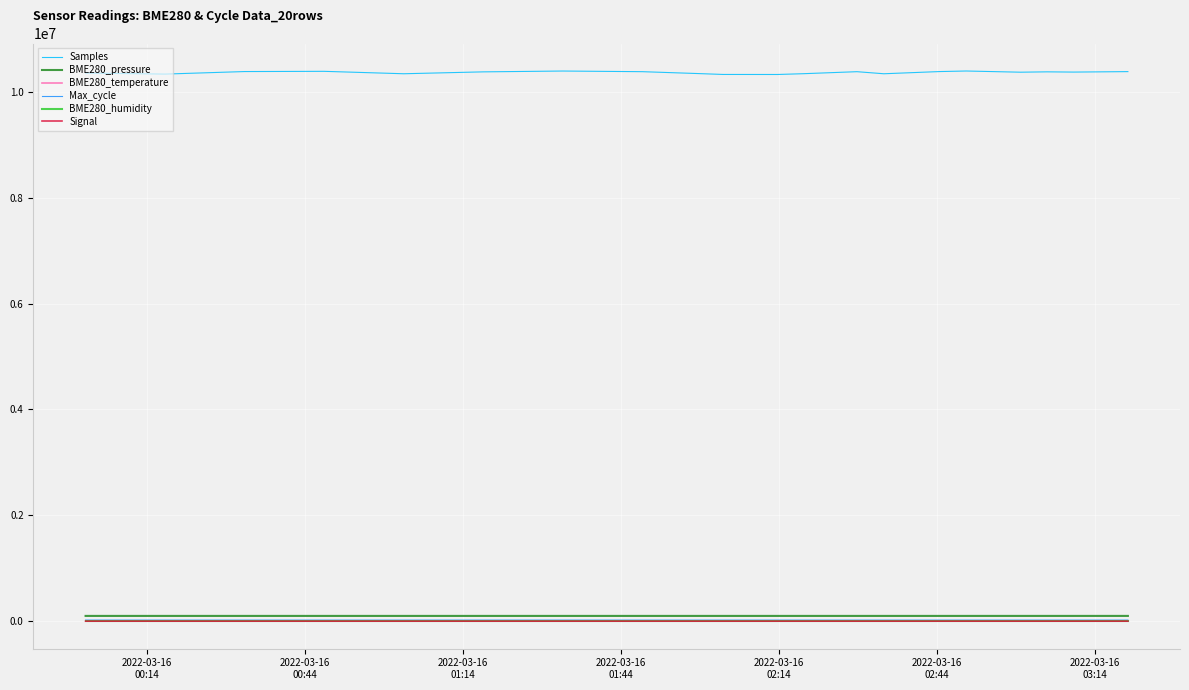

What is the maximum value shown in the chart?

10394652.0